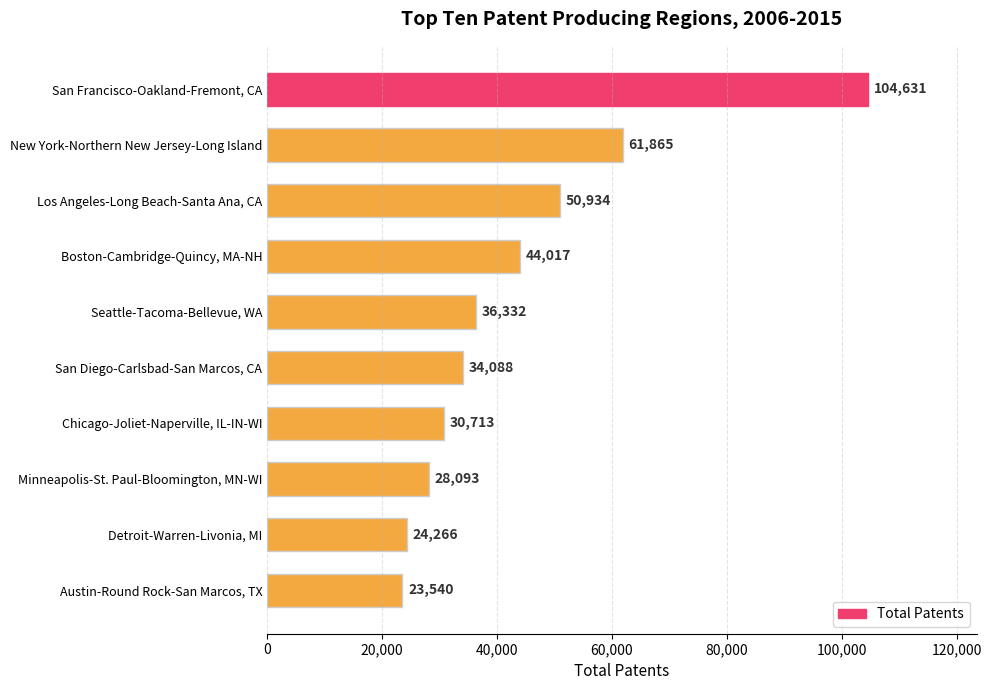

What is the difference between the maximum and minimum values?

81091